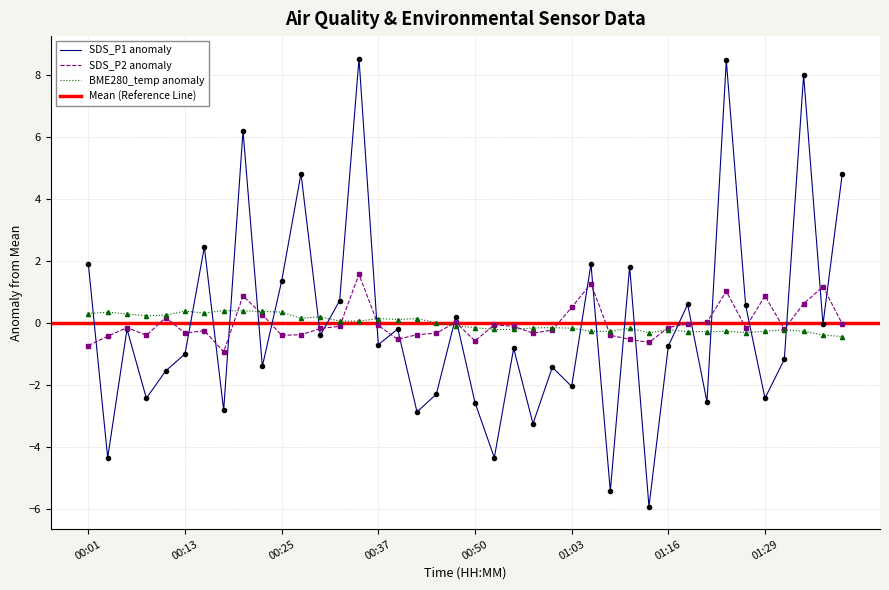

Where is SDS_P2 nearest to the value 0?

01:19